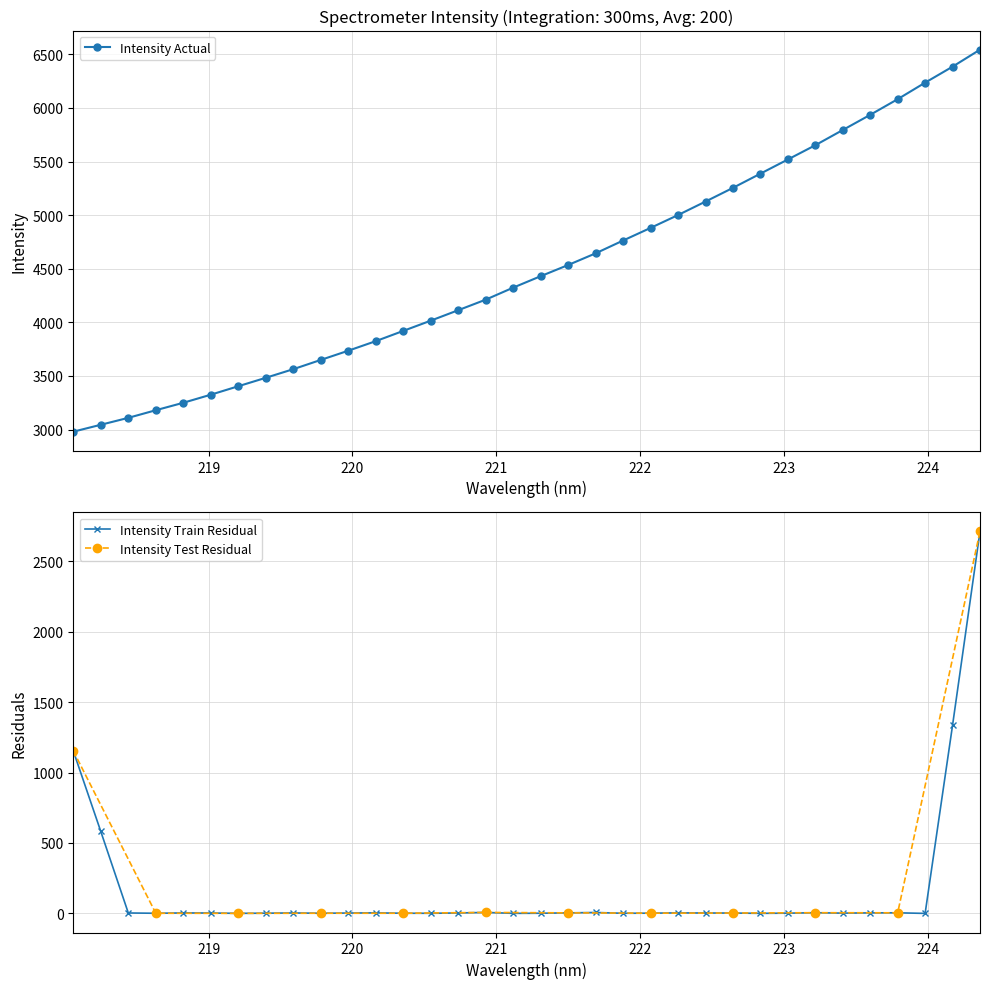

True or false: Intensity Actual has more than 2 points higher than both neighbors.

False